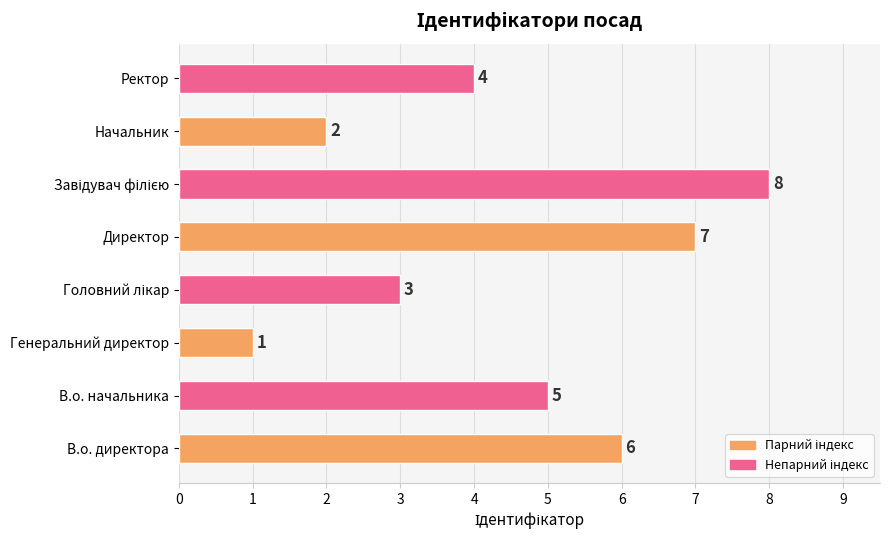

Approximately how many times larger is the value at Начальник compared to Директор?

0.3